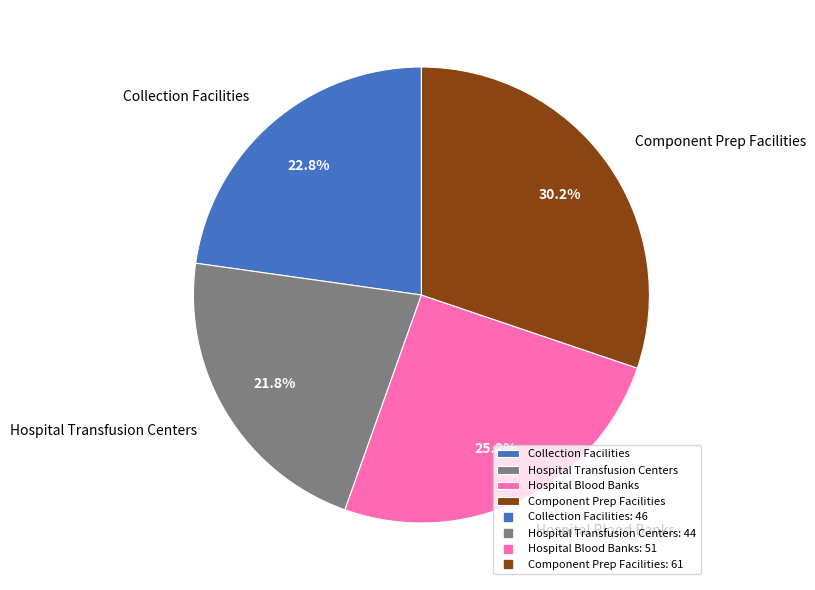

What percentage is NOT represented by Hospital Blood Banks?

74.8%